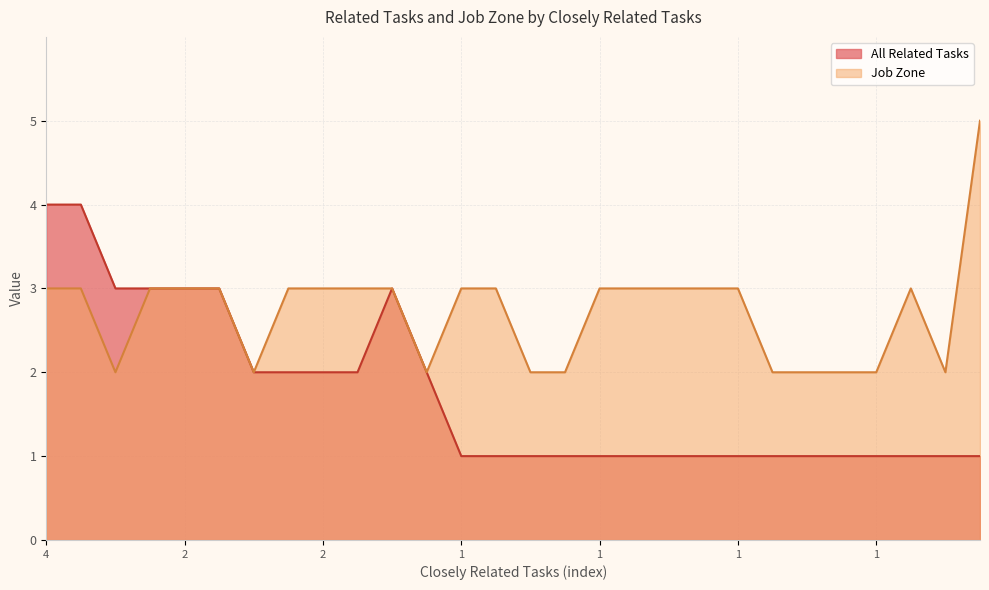

True or false: All Related Tasks has a value of 1 at 1.

False